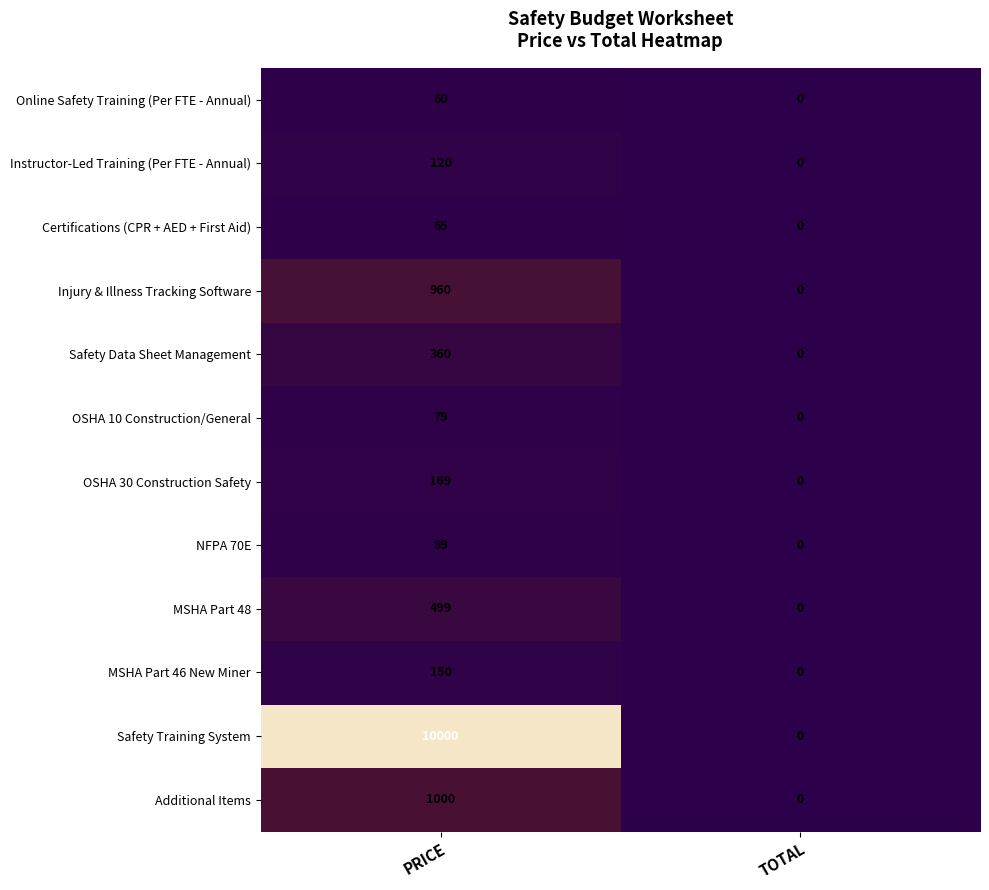

What is the average value of the Safety Data Sheet Management series?

180